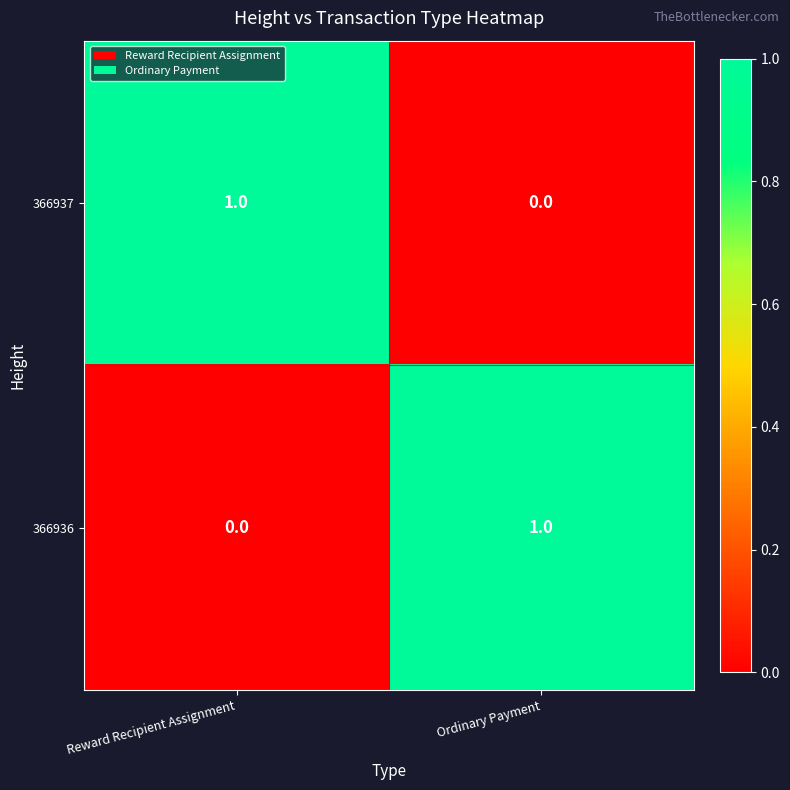

At which label is 366937 closest to 0?

Ordinary Payment